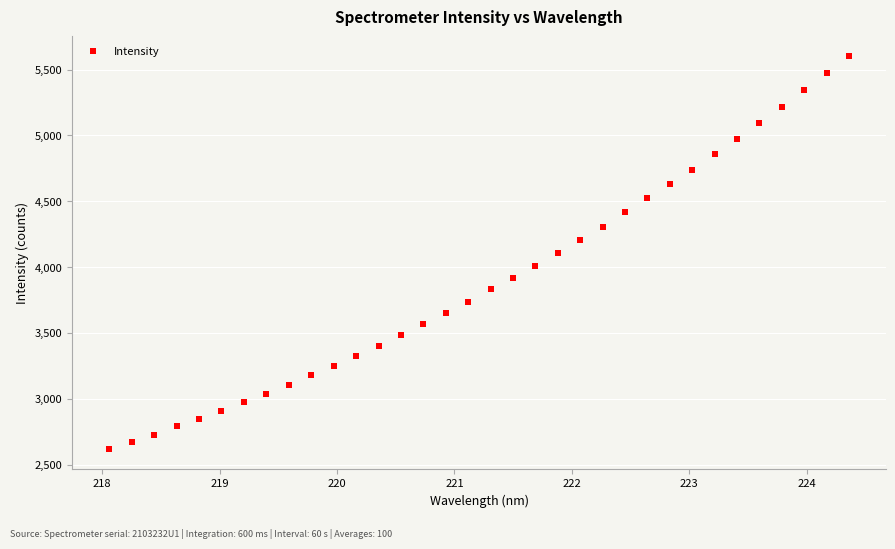

How many points are shown in the scatter plot?

34